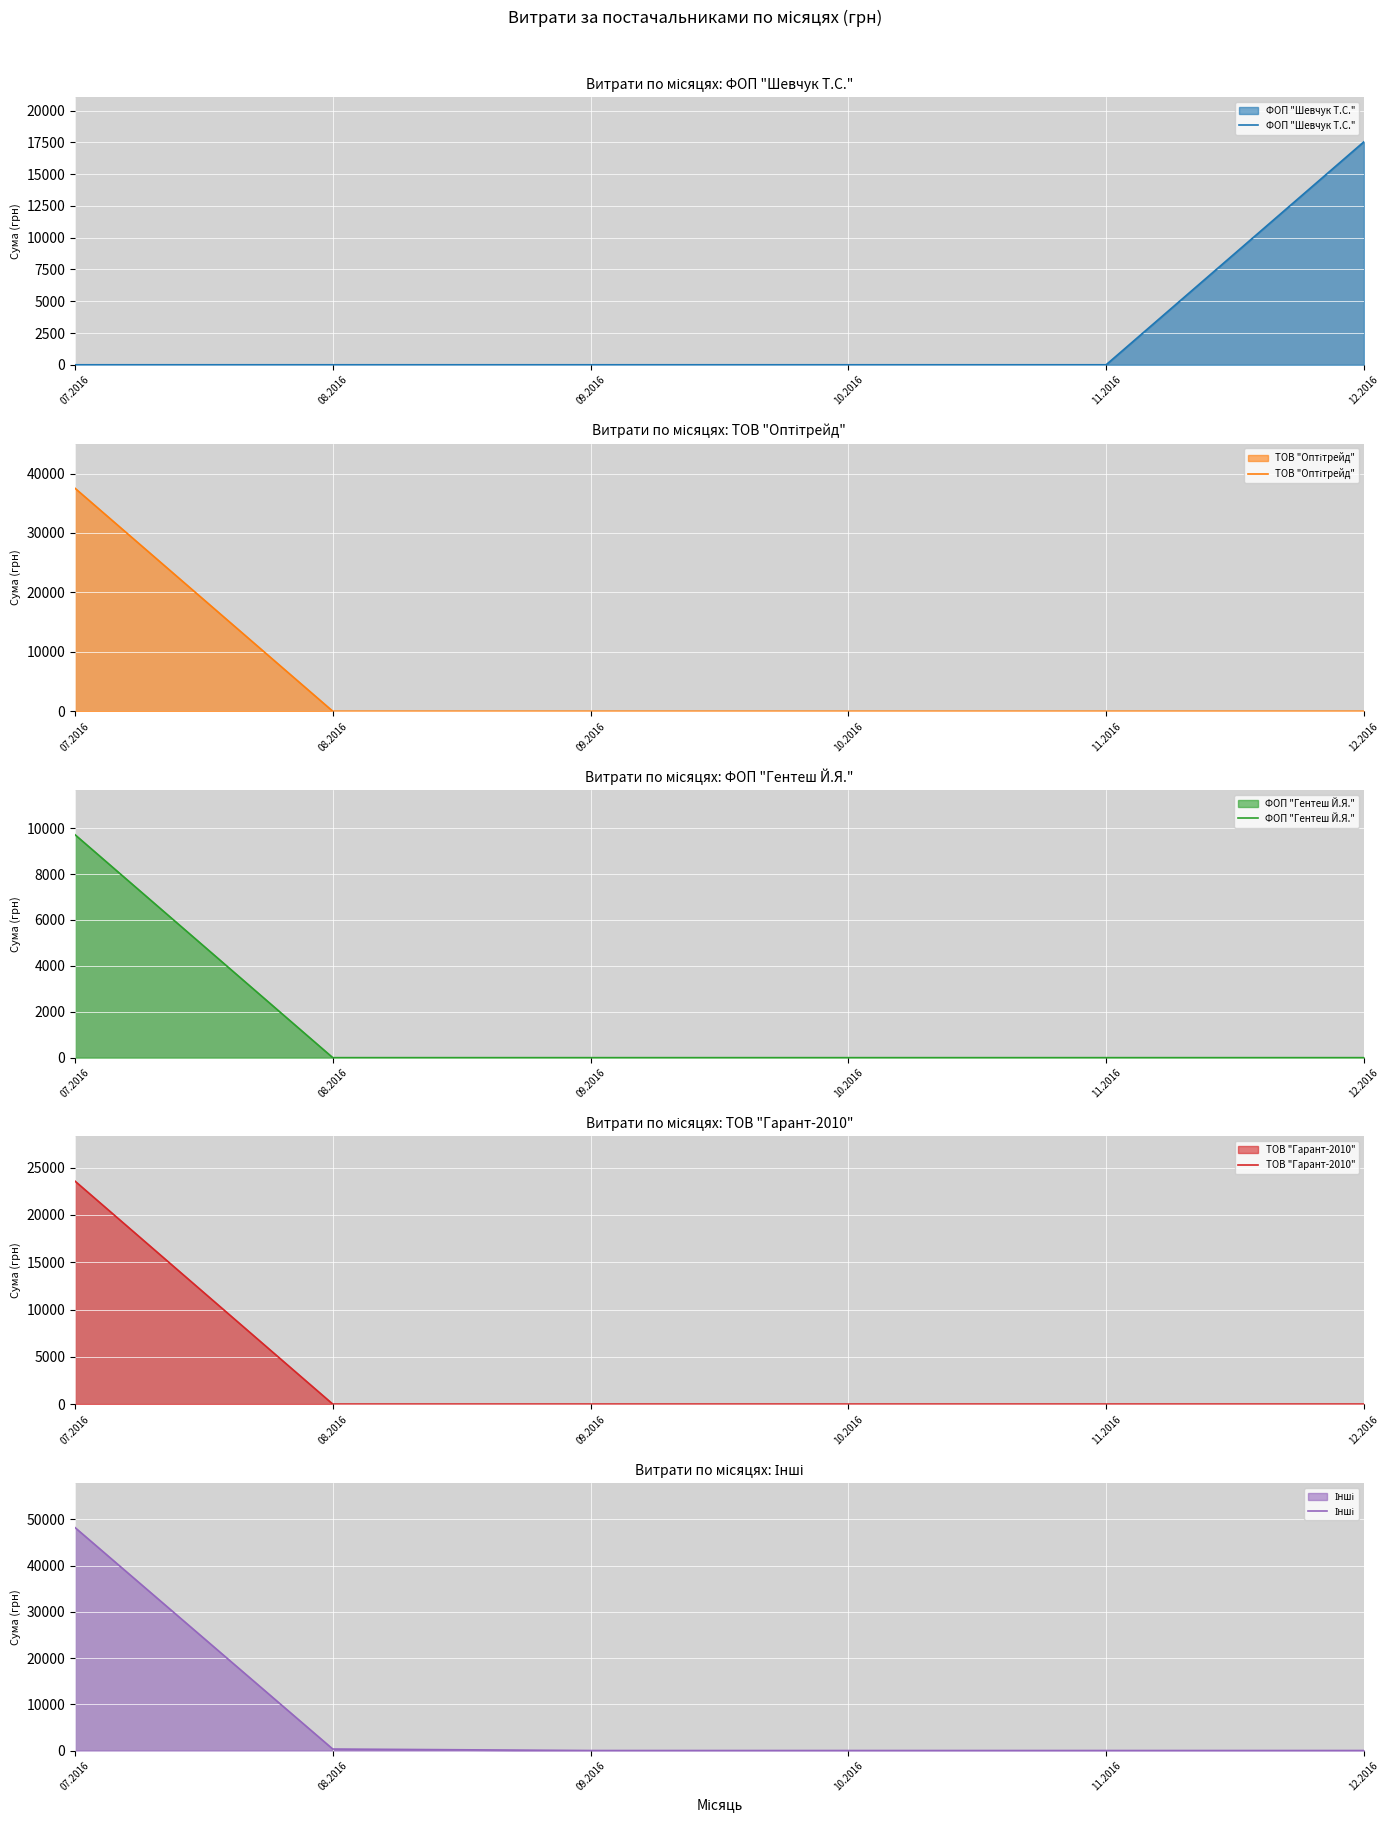

At which category is the sum across all series the highest?

07.2016